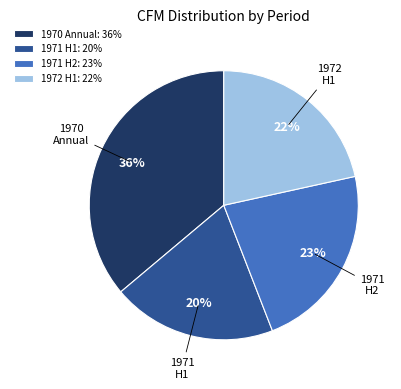

Does any single category account for the majority?

No